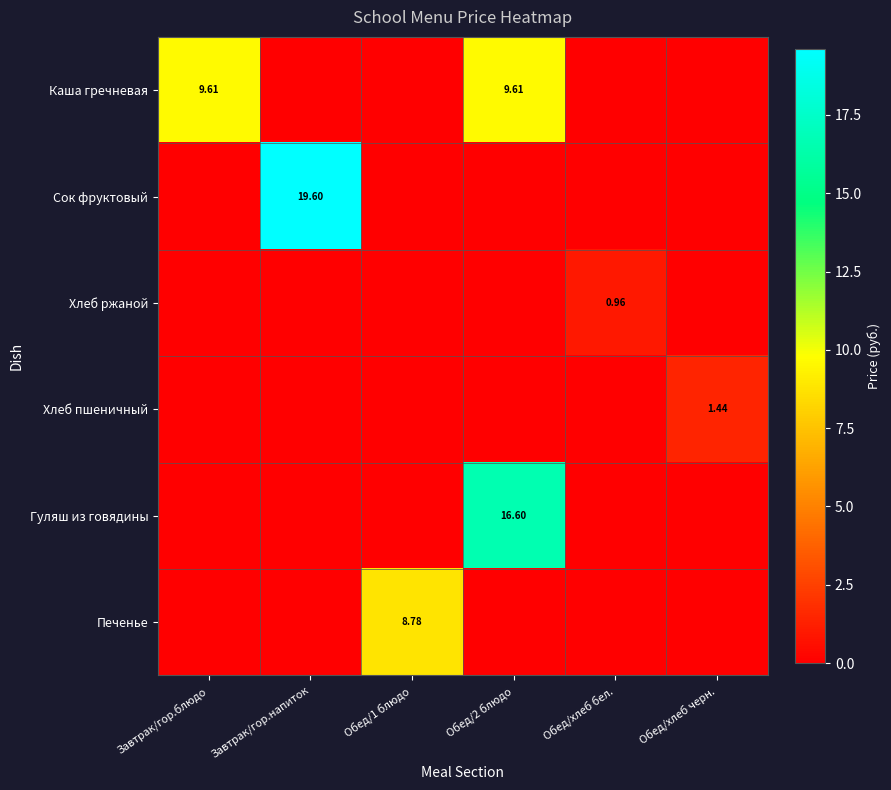

List the labels in order of Печенье value, smallest first.

Завтрак/гор.блюдо, Завтрак/гор.напиток, Обед/2 блюдо, Обед/хлеб бел., Обед/хлеб черн., Обед/1 блюдо